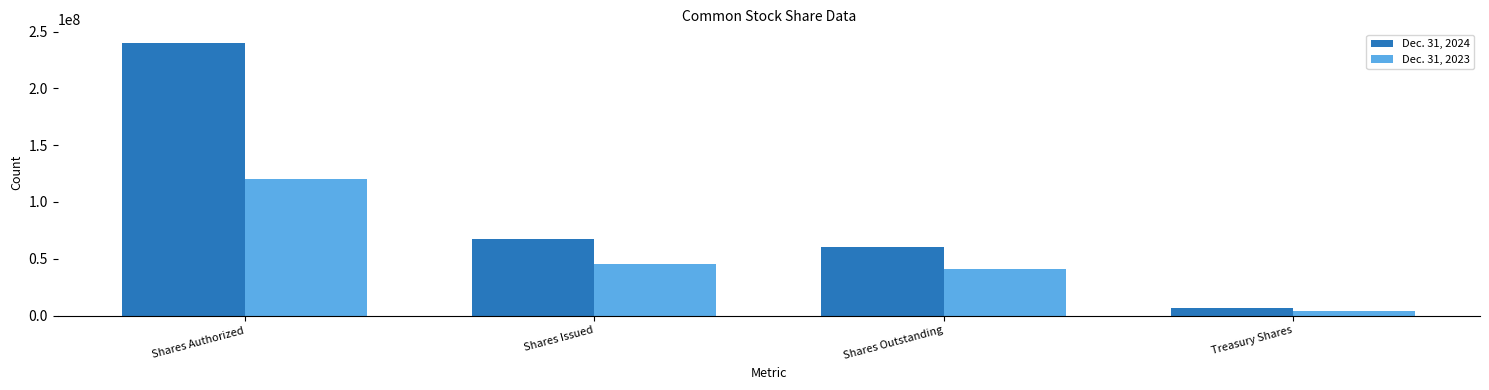

Reading right to left, what are all the values shown in this chart?

Dec. 31, 2024: Treasury Shares=6896886	Shares Outstanding=60070893	Shares Issued=66967779	Shares Authorized=240000000
Dec. 31, 2023: Treasury Shares=3782879	Shares Outstanding=41249658	Shares Issued=45032537	Shares Authorized=120000000